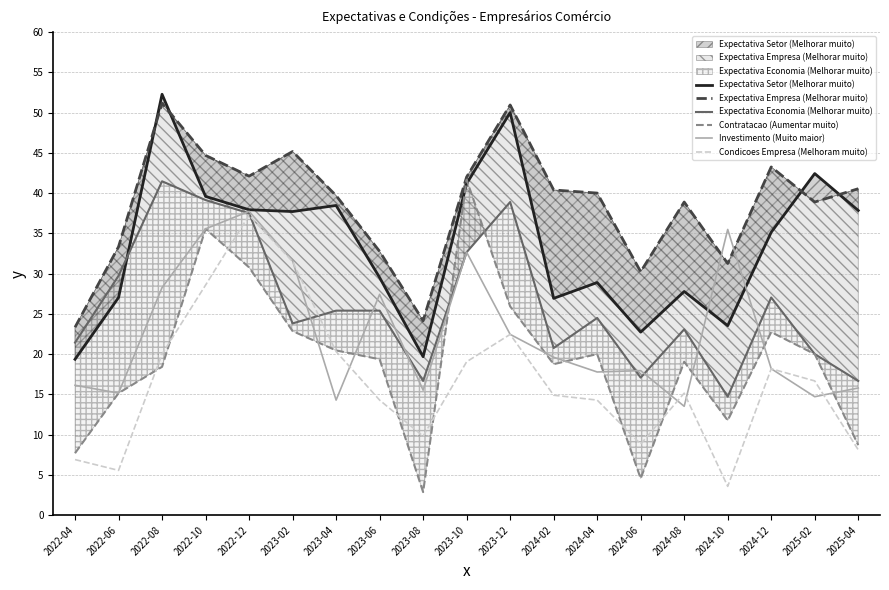

Which series changed the most between 2023-02 and 2023-12?

Expectativa Economia (Melhorar muito)